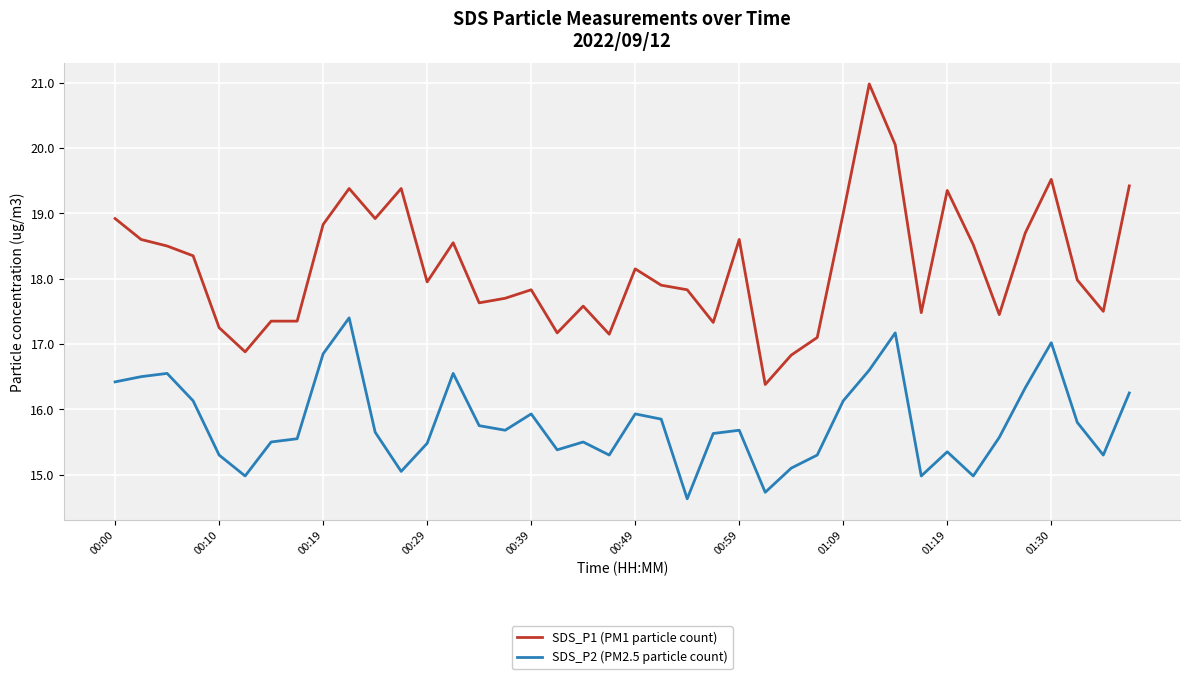

How many distinct data groups are displayed?

2